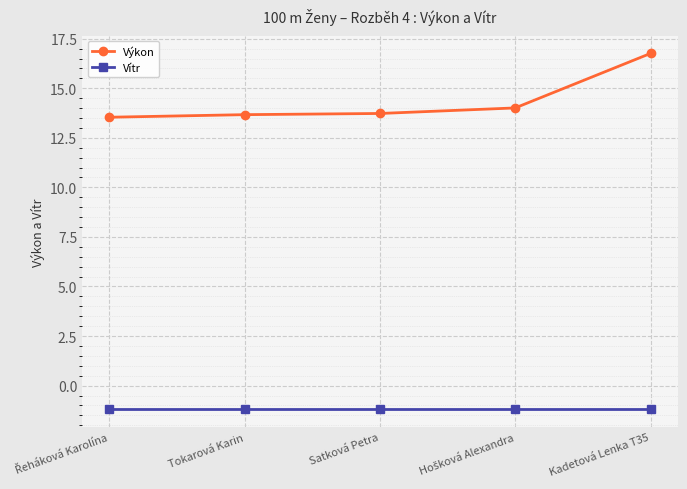

Which series changed the most between Tokarová Karin and Kadetová Lenka T35?

Výkon